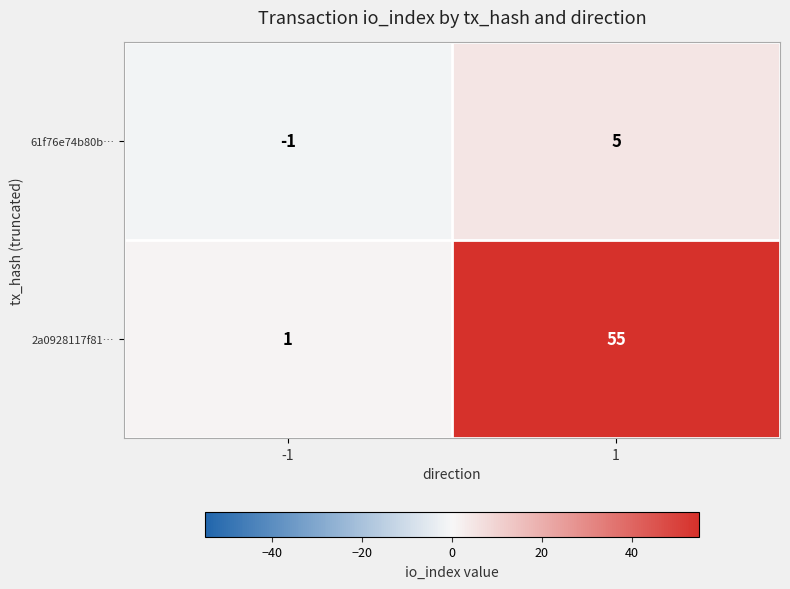

Between -1 and 1, which series saw the biggest shift?

2a0928117f81…